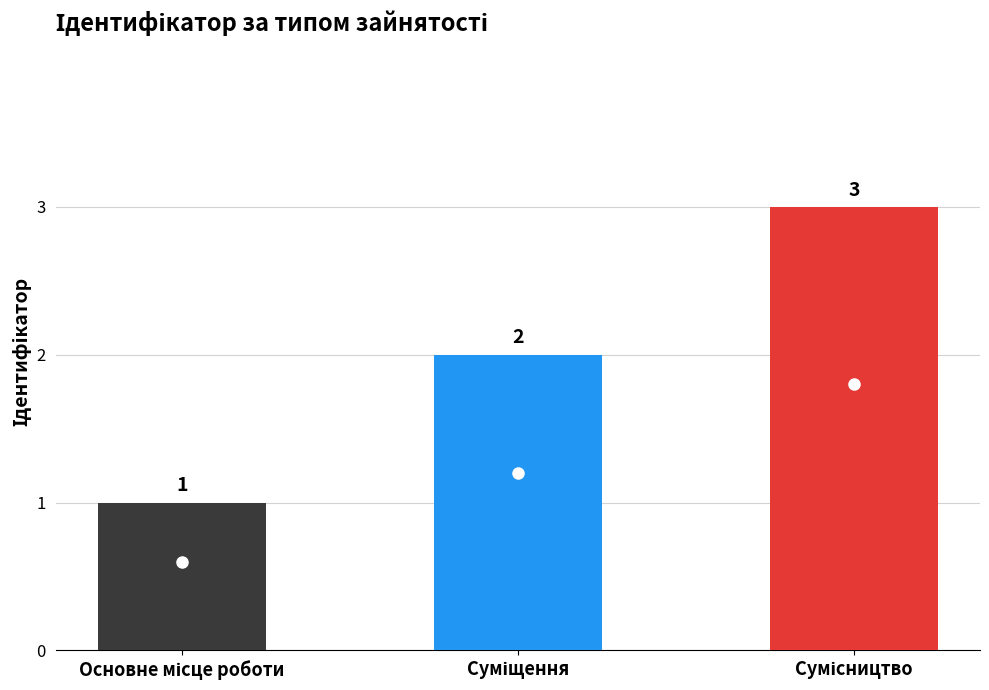

What is the sum of all values?

6